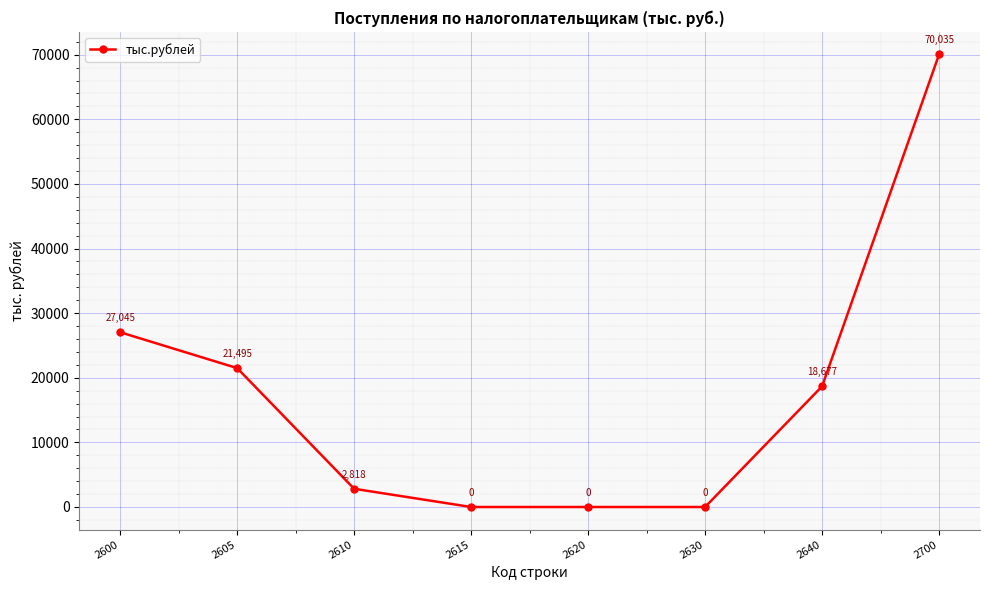

Reading left to right, list all the values displayed in this chart.

2600=27045	2605=21495	2610=2818	2615=0	2620=0	2630=0	2640=18677	2700=70035